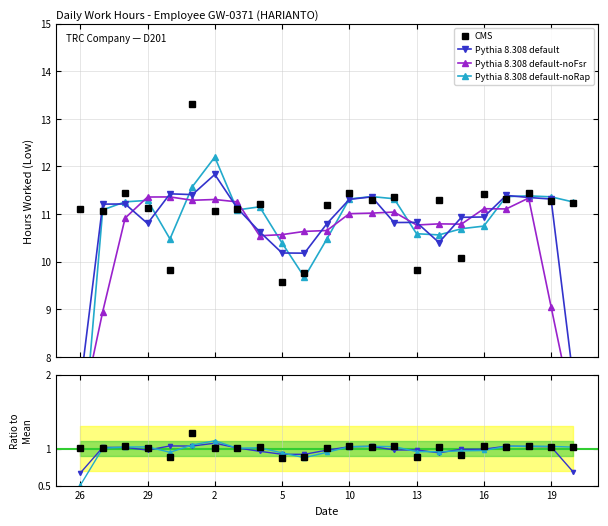

Between 3 and 17, which is larger?

17